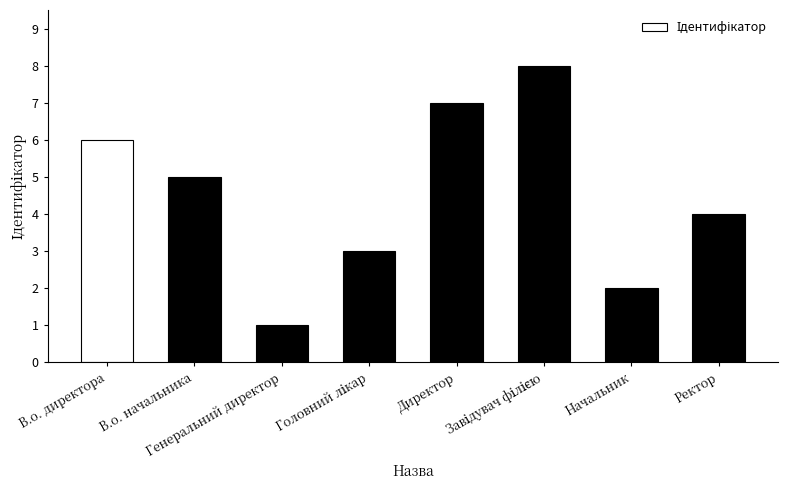

What is the value of the 5th bar from the left?

7